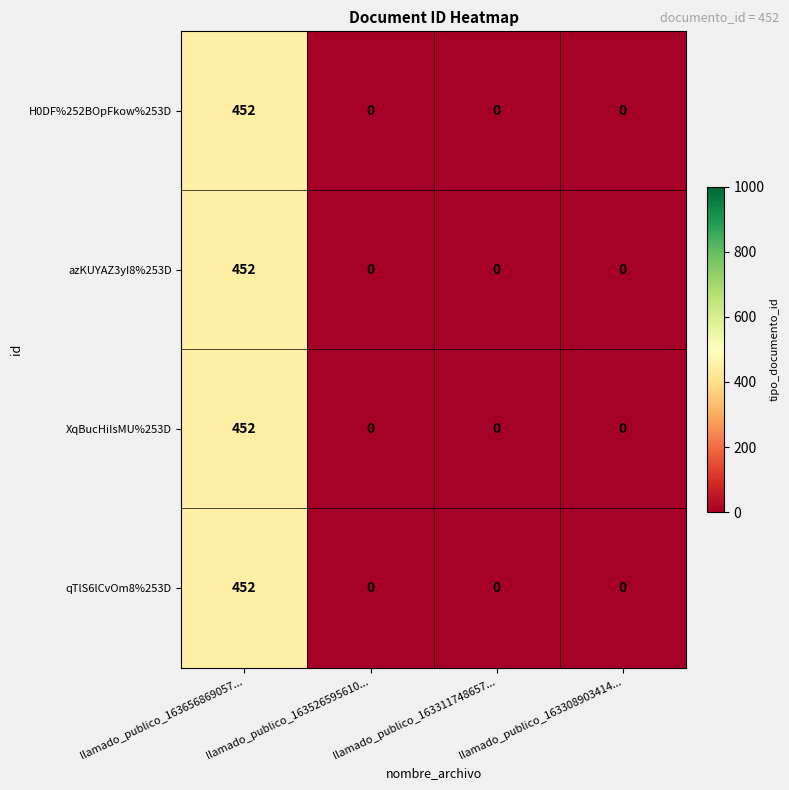

At which label does XqBucHiIsMU%253D reach its peak?

llamado_publico_163656869057...